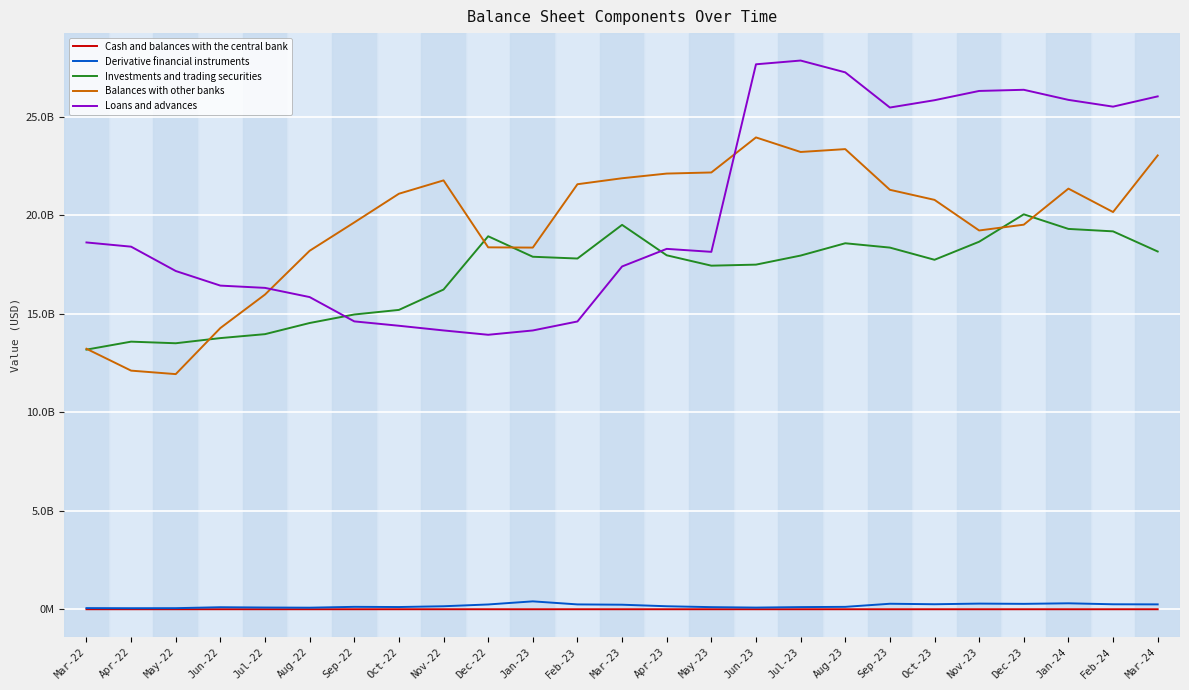

What is the sum of all Cash and balances with the central bank values?

15963000